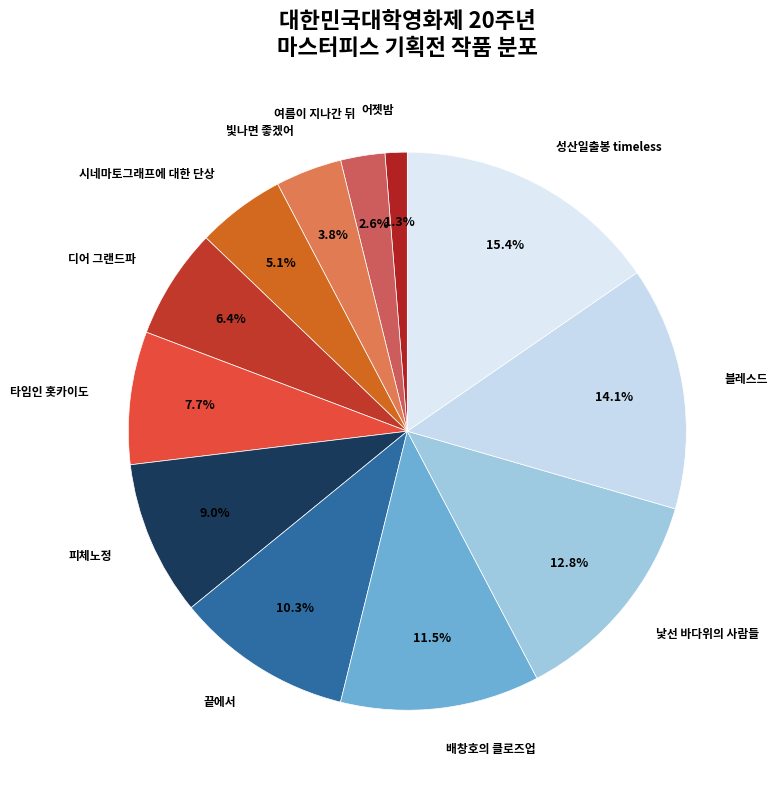

Rank the categories by value from highest to lowest.

성산일출봉 timeless, 블레스드, 낯선 바다위의 사람들, 배창호의 클로즈업, 끝에서, 피체노정, 타임인 홋카이도, 디어 그랜드파, 시네마토그래프에 대한 단상, 빛나면 좋겠어, 여름이 지나간 뒤, 어젯밤